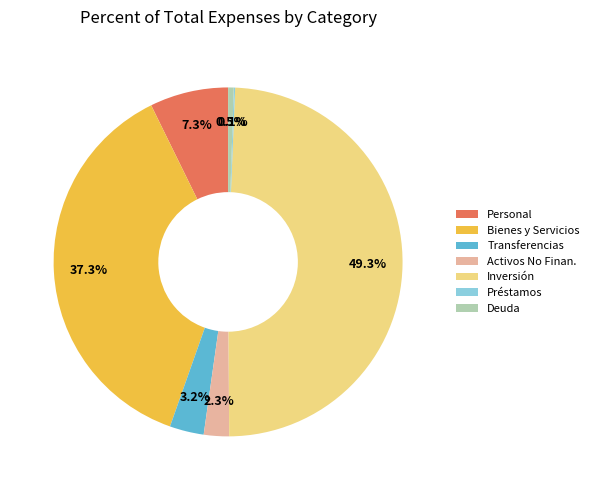

Does Personal account for over 50% of the chart?

No